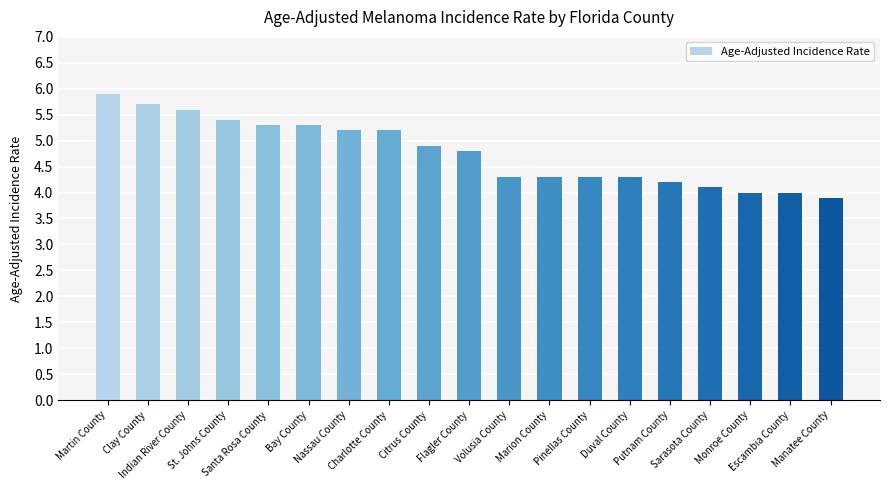

Is it true that the value at Flagler County is 7.4?

False